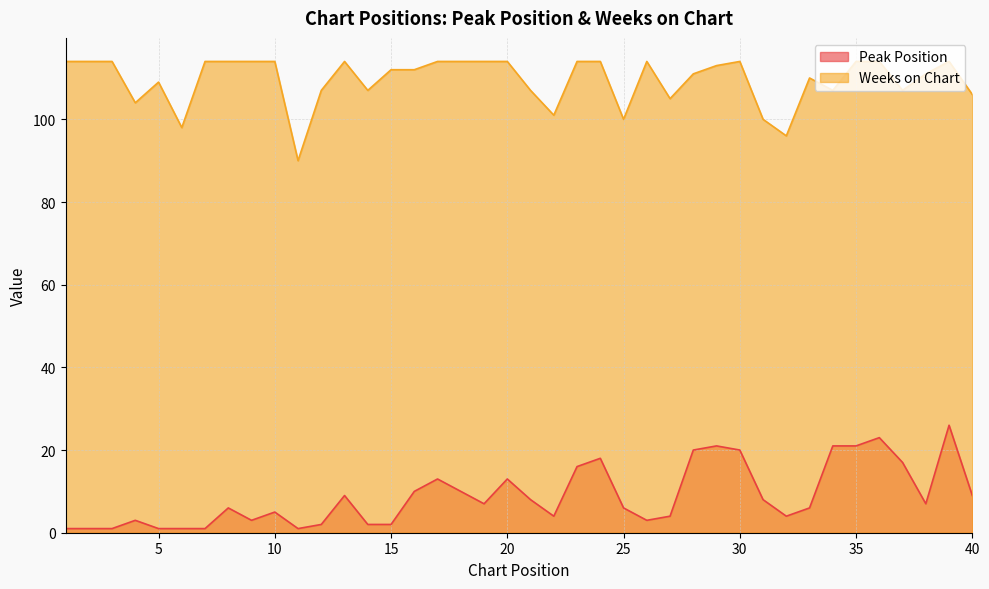

Rank the series by their average value, from highest to lowest.

Weeks on Chart, Peak Position